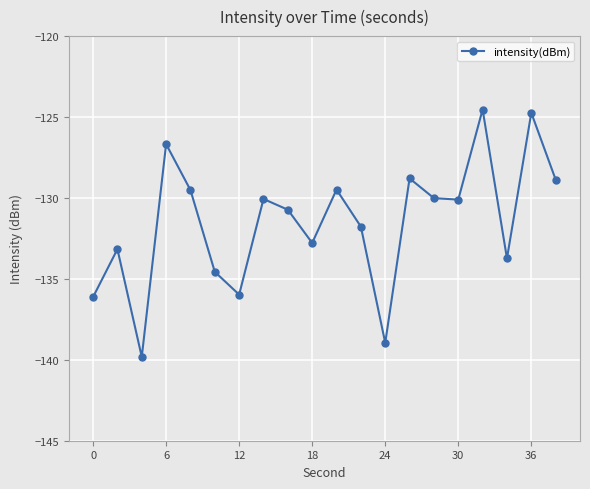

What is the difference between the maximum and minimum values?

15.3